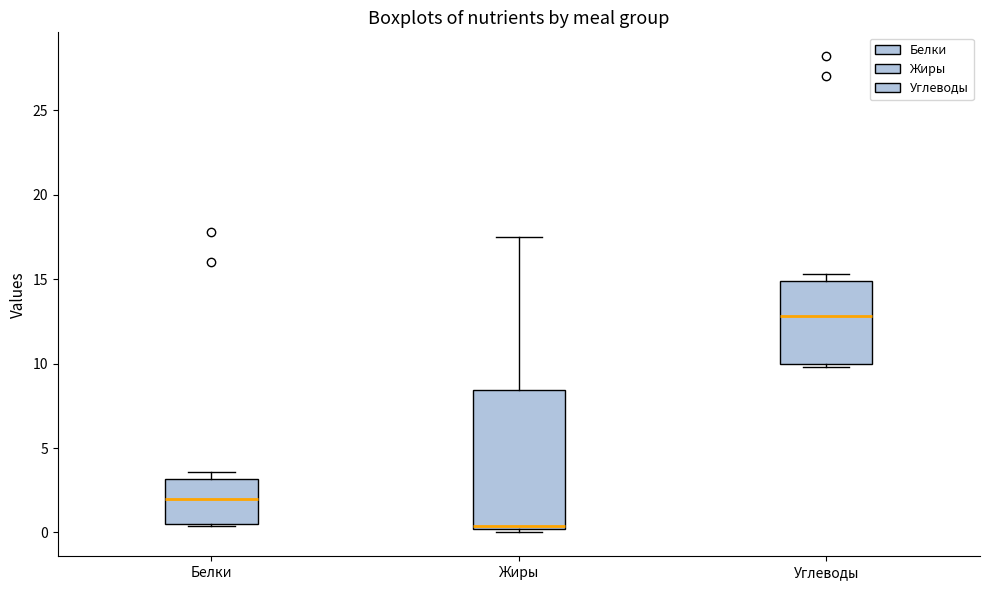

Which box has the highest median line?

Углеводы